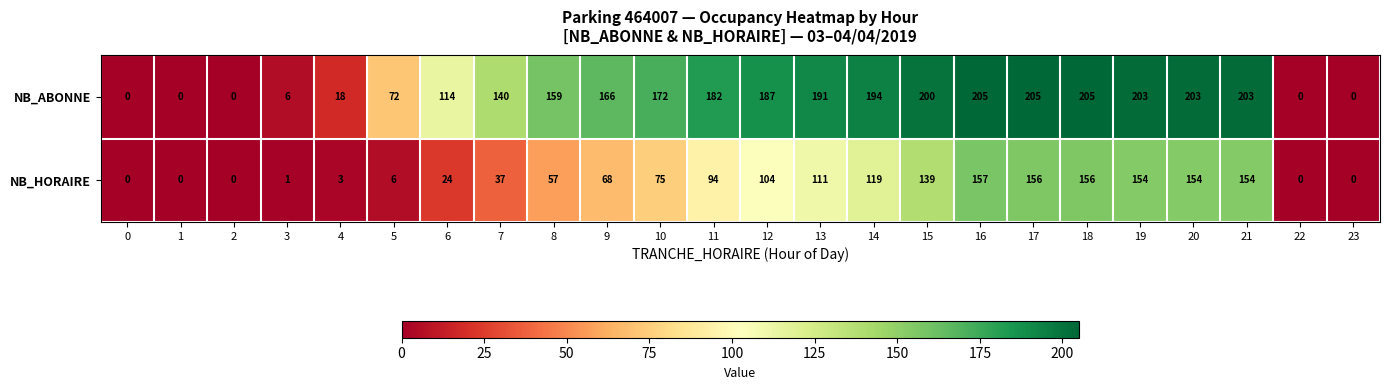

Read the NB_ABONNE value at 10, to the nearest 50.

150